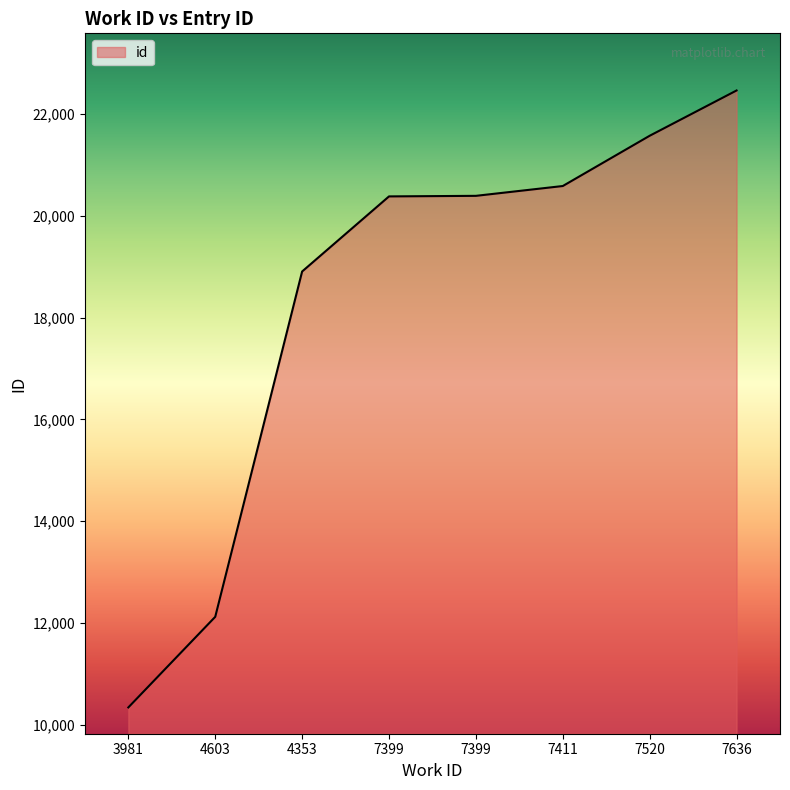

Does the chart display data point markers on the line(s)?

No